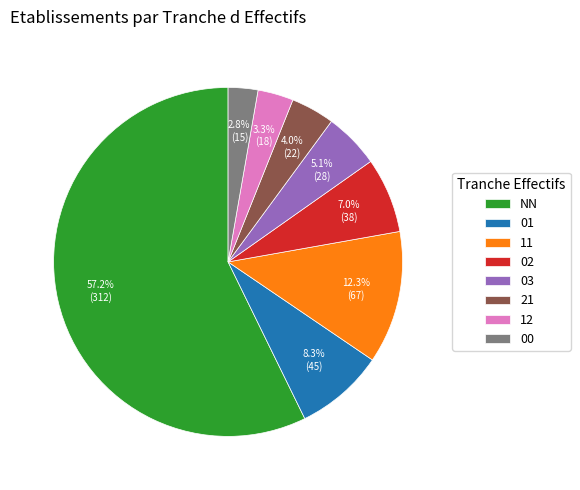

Between 00 and 02, which is larger?

02